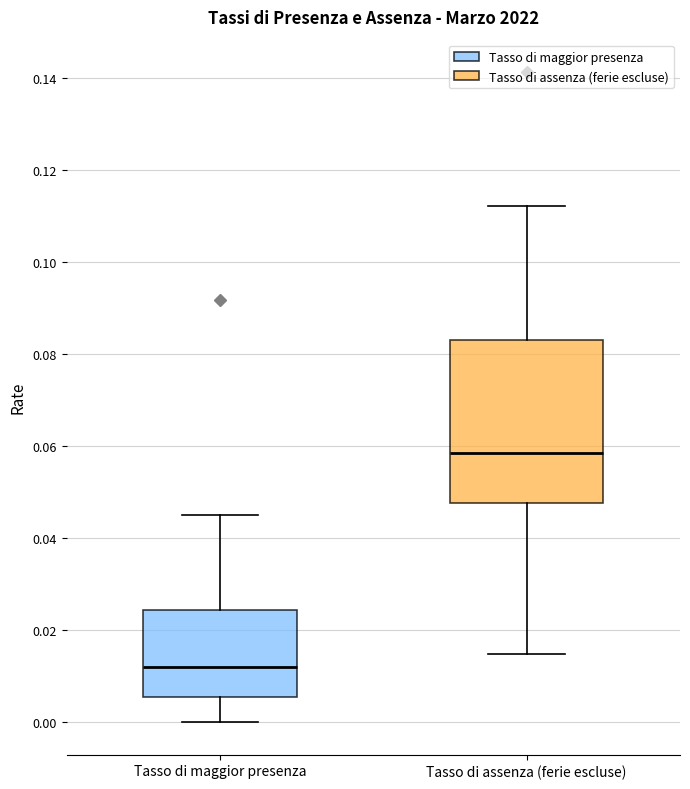

Which box has the lowest median line?

Tasso di maggior presenza